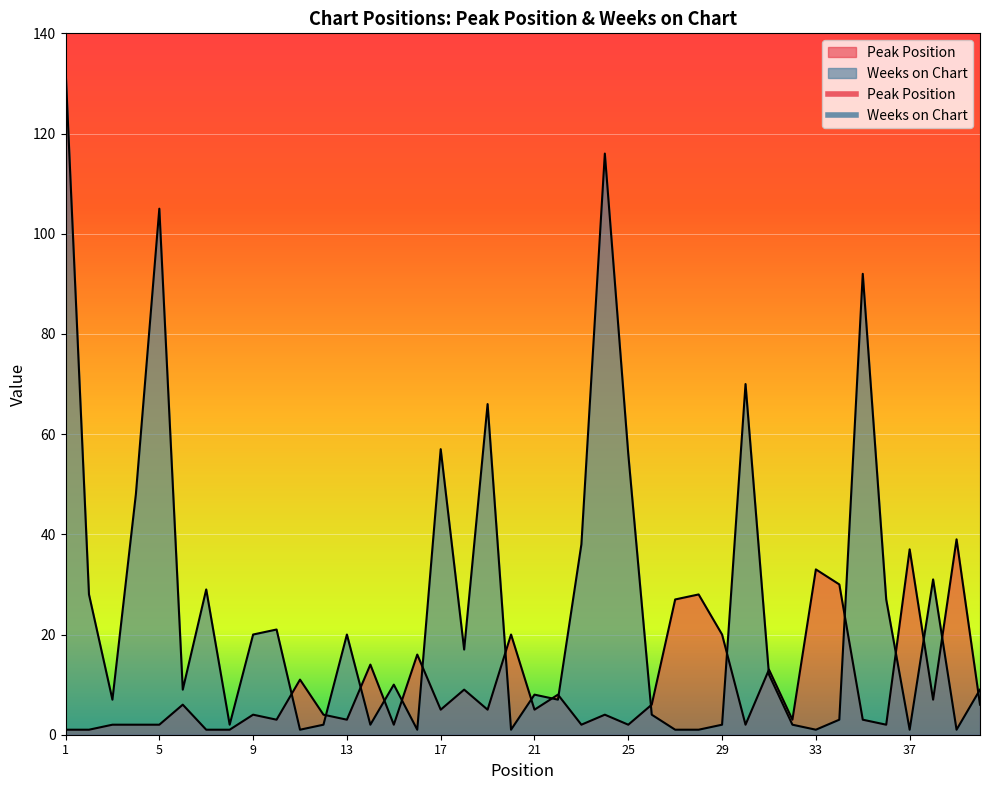

List the labels in order of Peak Position value, largest first.

39, 37, 33, 34, 28, 27, 20, 29, 16, 14, 31, 11, 18, 22, 38, 6, 26, 40, 17, 19, 21, 9, 12, 24, 10, 13, 32, 35, 3, 4, 5, 15, 23, 25, 30, 36, 1, 2, 7, 8